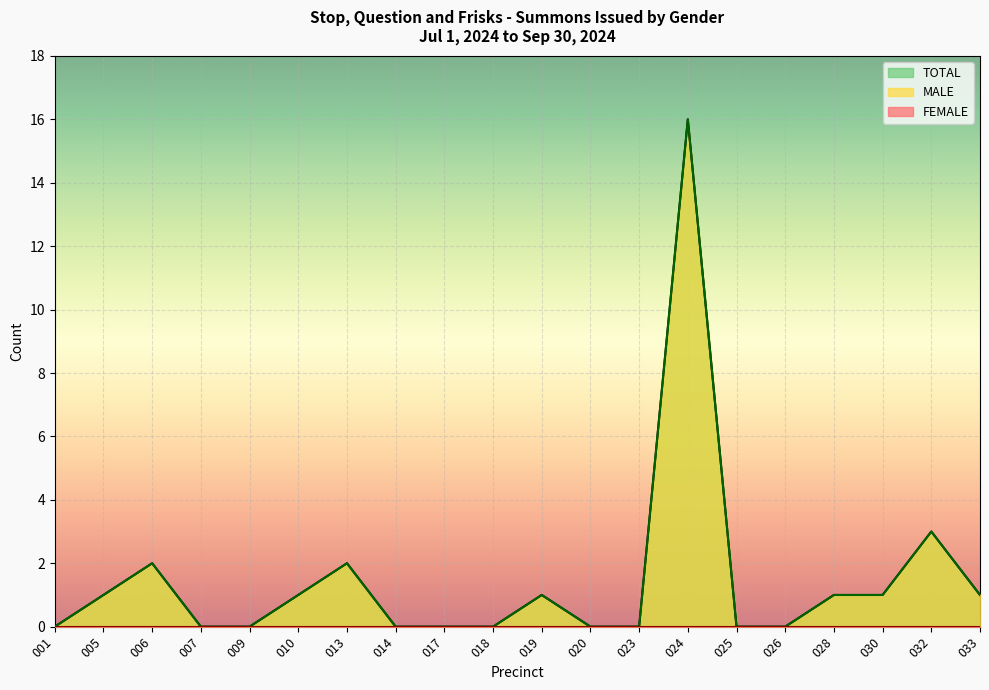

Does the chart display data point markers on the line(s)?

No